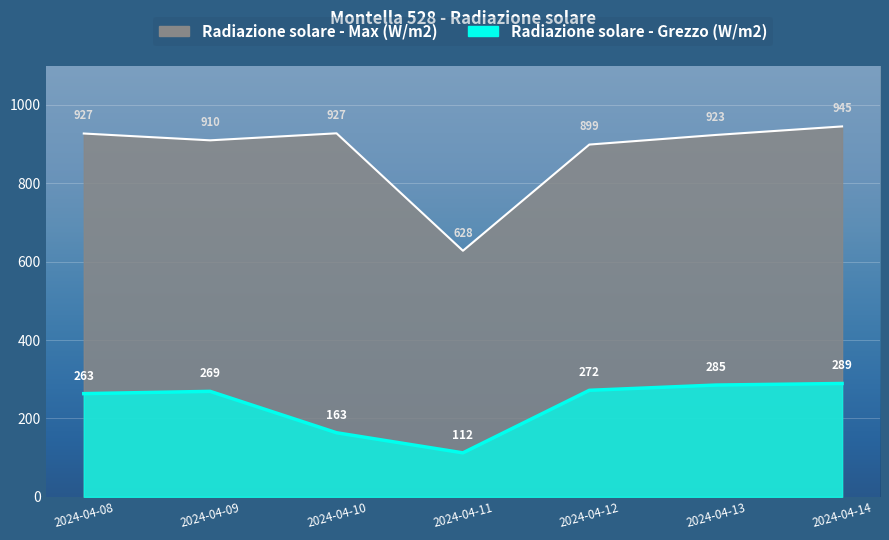

How many distinct data groups are displayed?

2